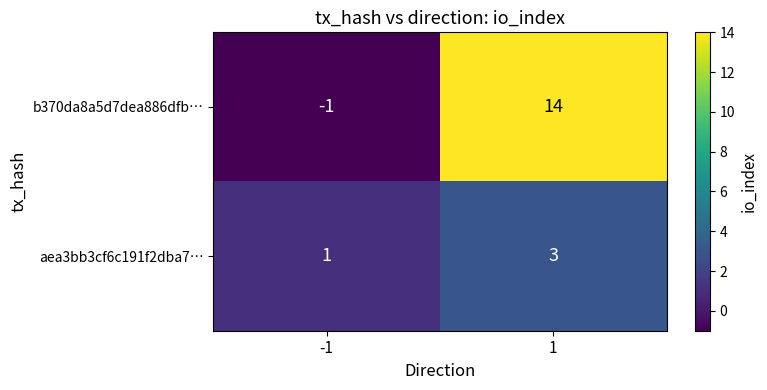

How many distinct data groups are displayed?

2